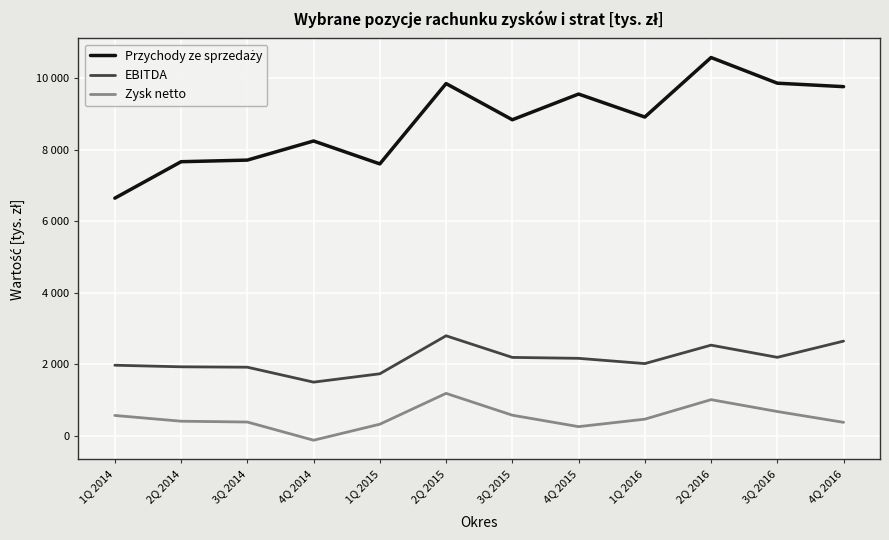

Does the chart have visible grid lines?

Yes